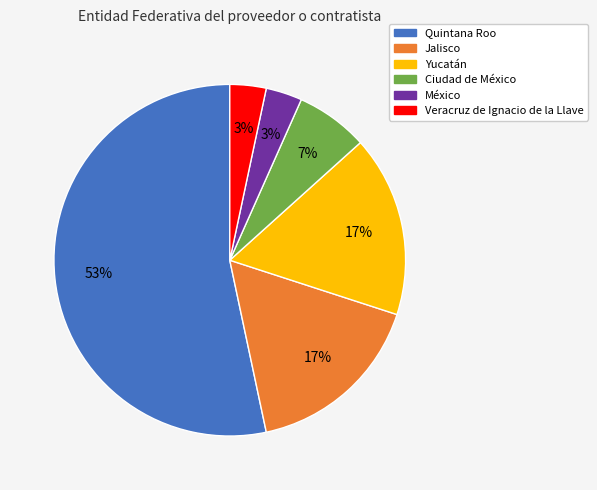

To the nearest percent, what is the difference between the Quintana Roo and Veracruz de Ignacio de la Llave slice percentages?

50%